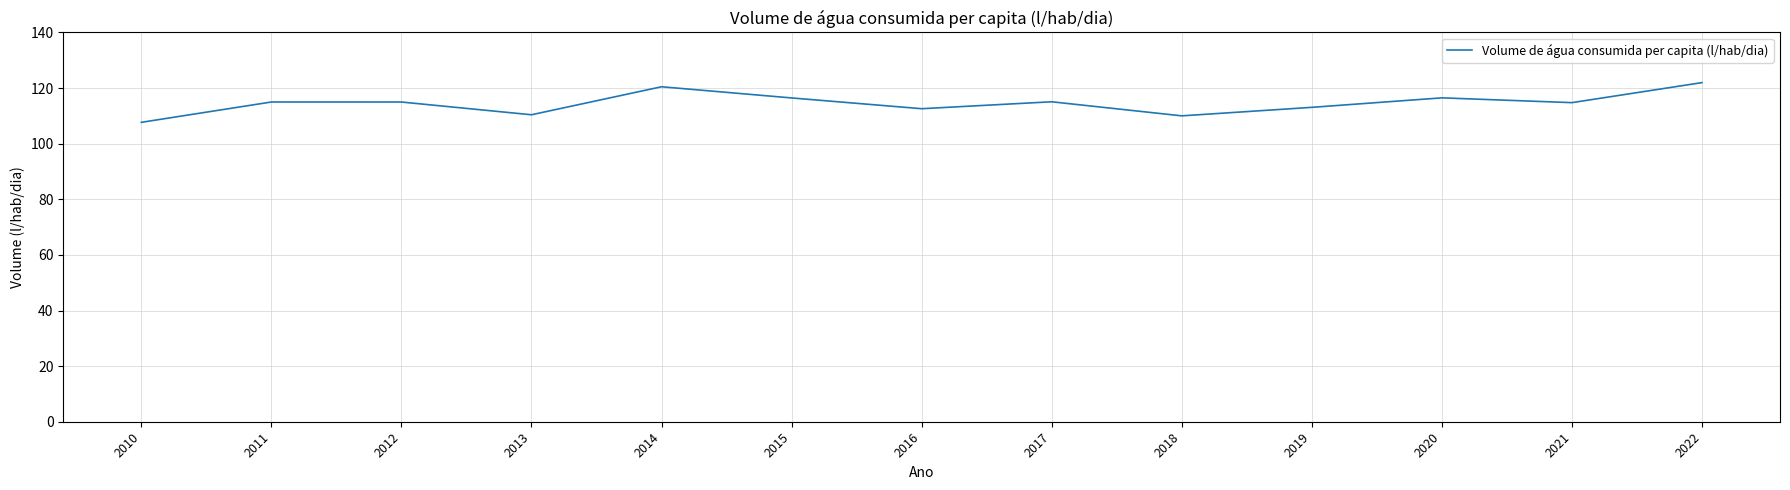

Does the chart display data point markers on the line(s)?

No